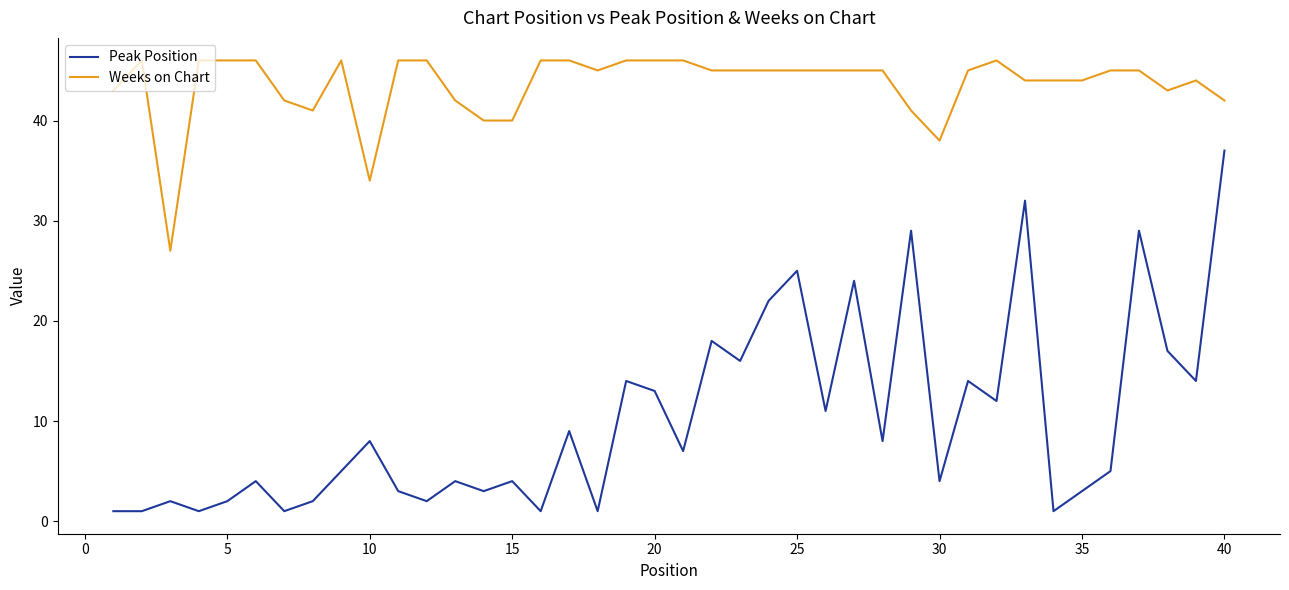

Which series has the largest total across all categories?

Weeks on Chart